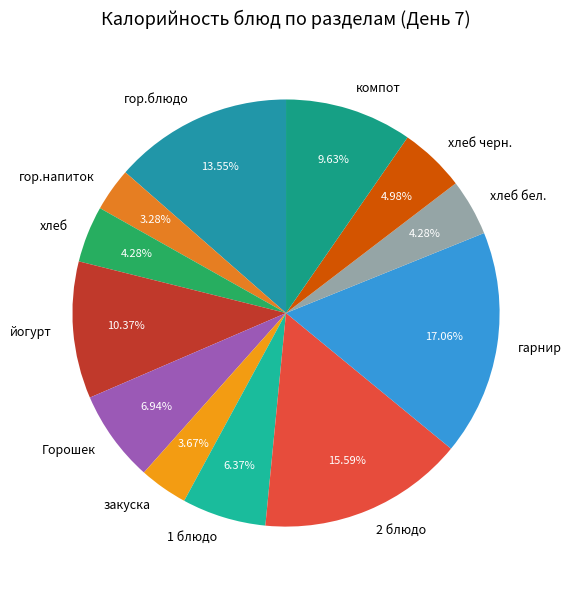

Is it true that гор.напиток is 3% of the pie?

True